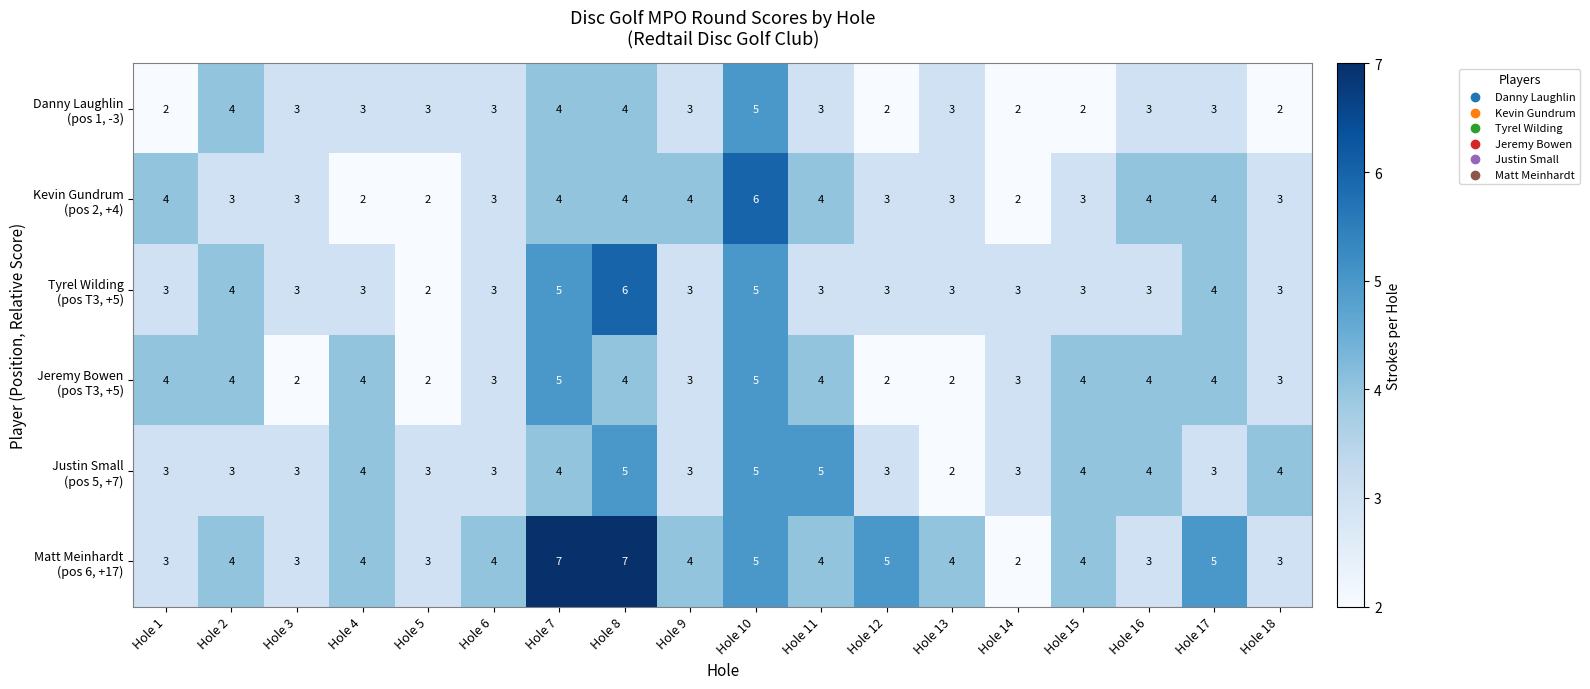

What is the greatest value displayed?

7